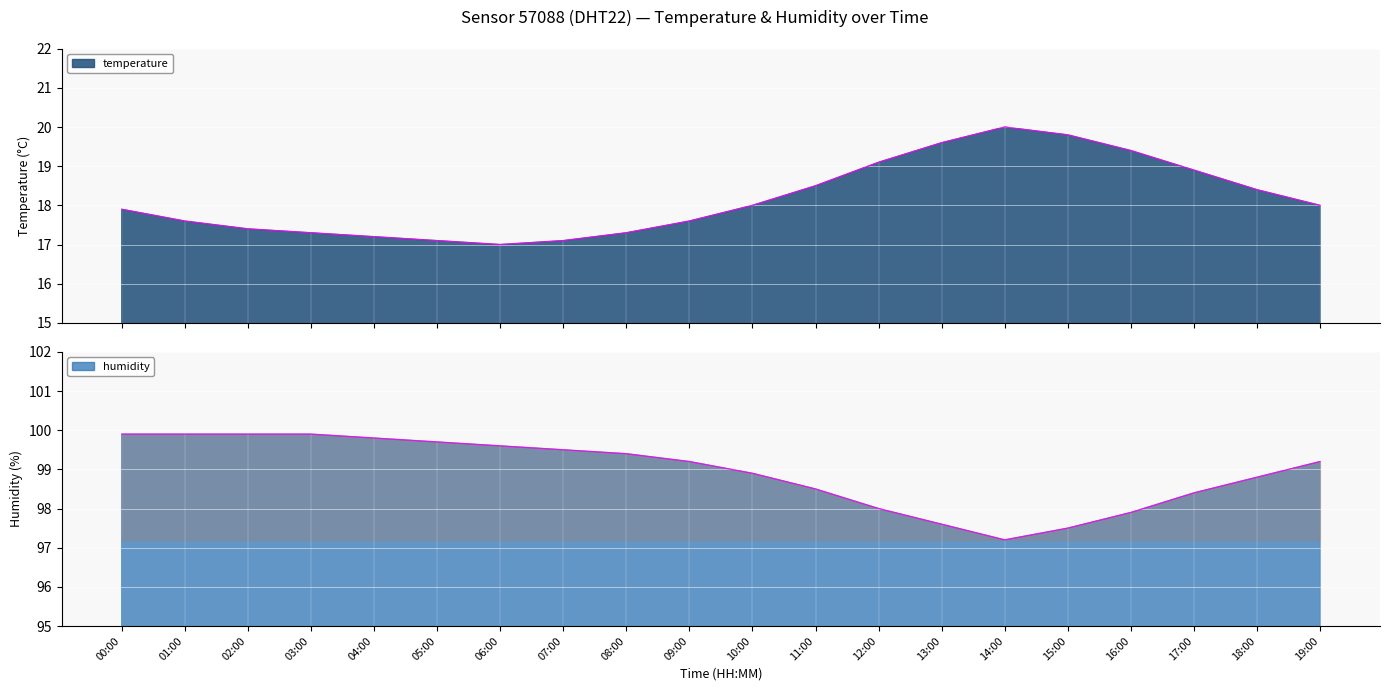

In temperature, how many points are higher than both neighbors (excluding endpoints)?

1